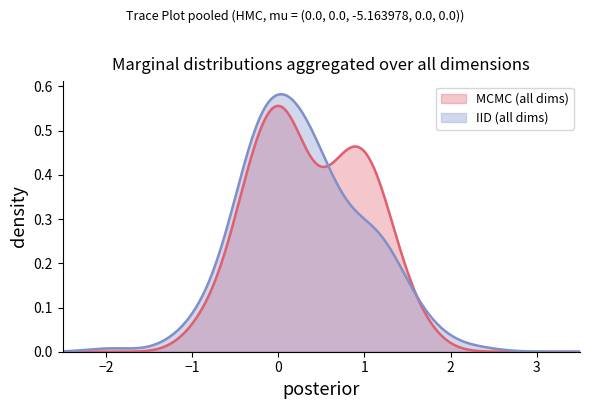

Which series has the largest range (max minus min)?

IID (all dims)